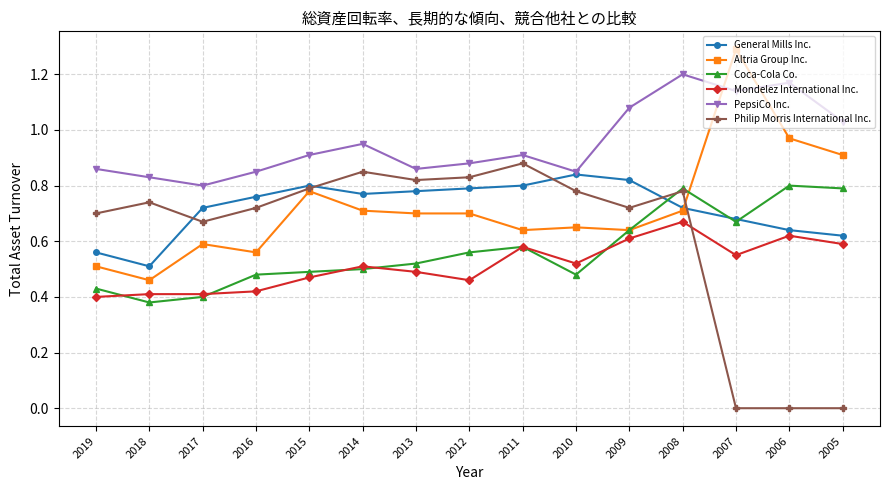

At which category does General Mills Inc. reach its first local peak?

2015